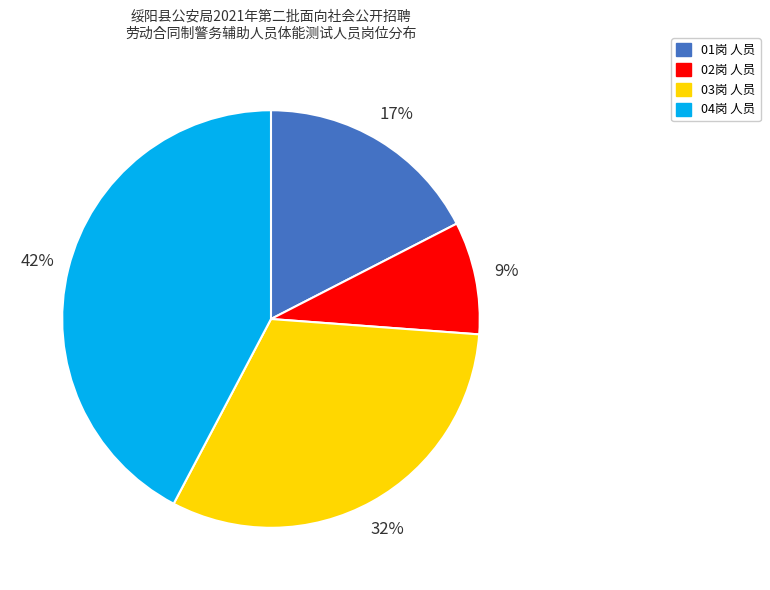

Between 04岗 and 01岗, which is larger?

04岗